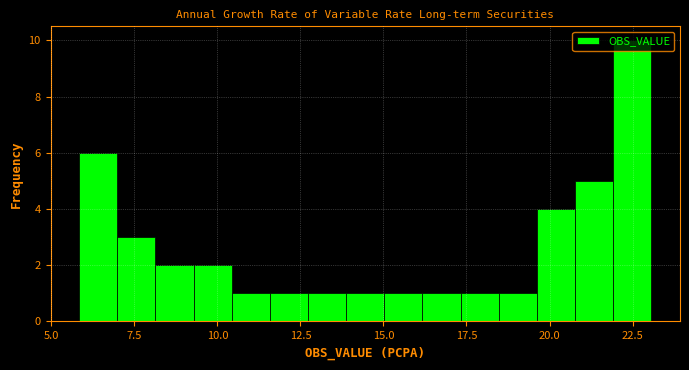

Around what value on the x-axis is the tallest bar? Give the approximate position of its centre, as read against the axis.

22.5